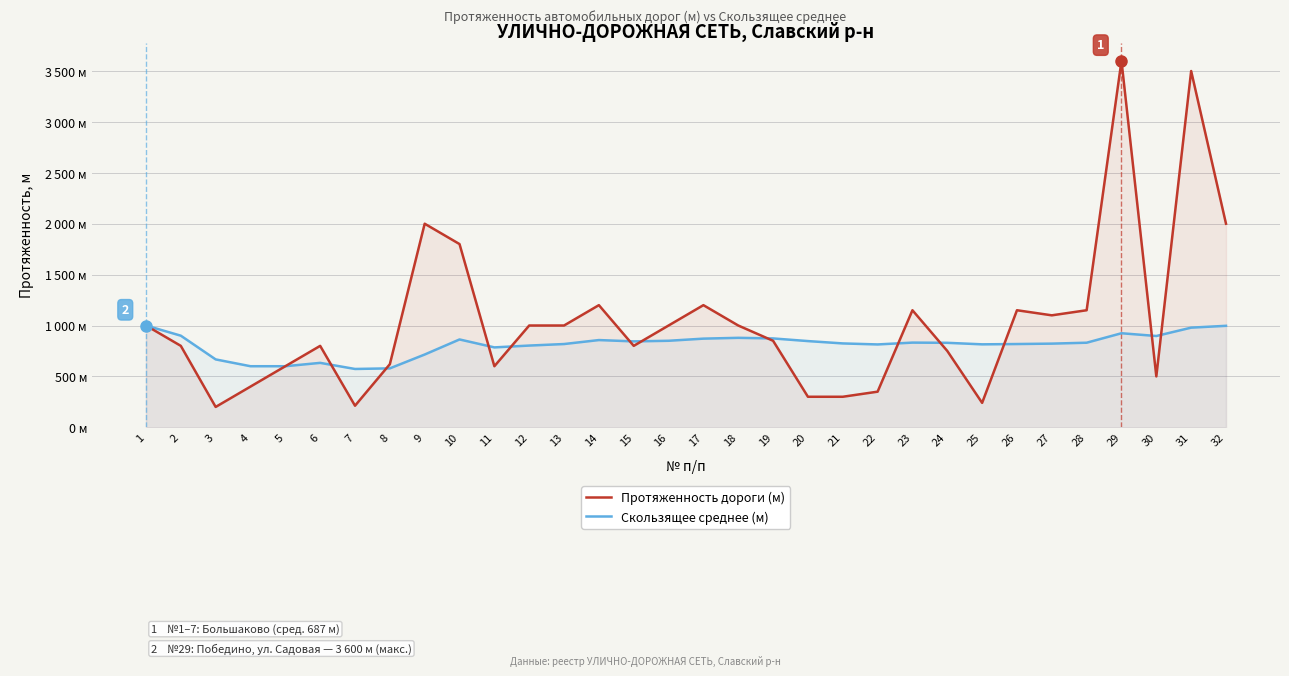

Which series ends up on top after the final intersection of Протяженность дороги (м) and Скользящее среднее (м)?

Протяженность дороги (м)